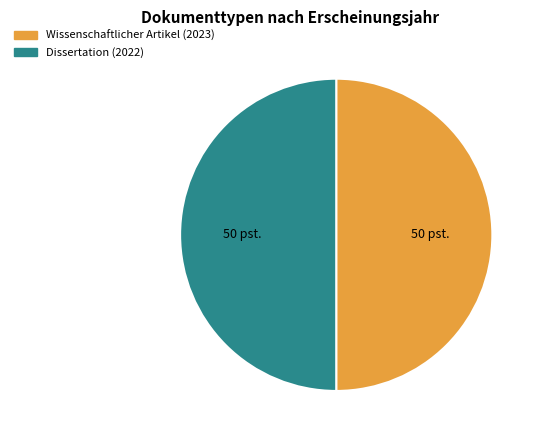

Is it true that Wissenschaftlicher Artikel (2023) is 50% of the pie?

True